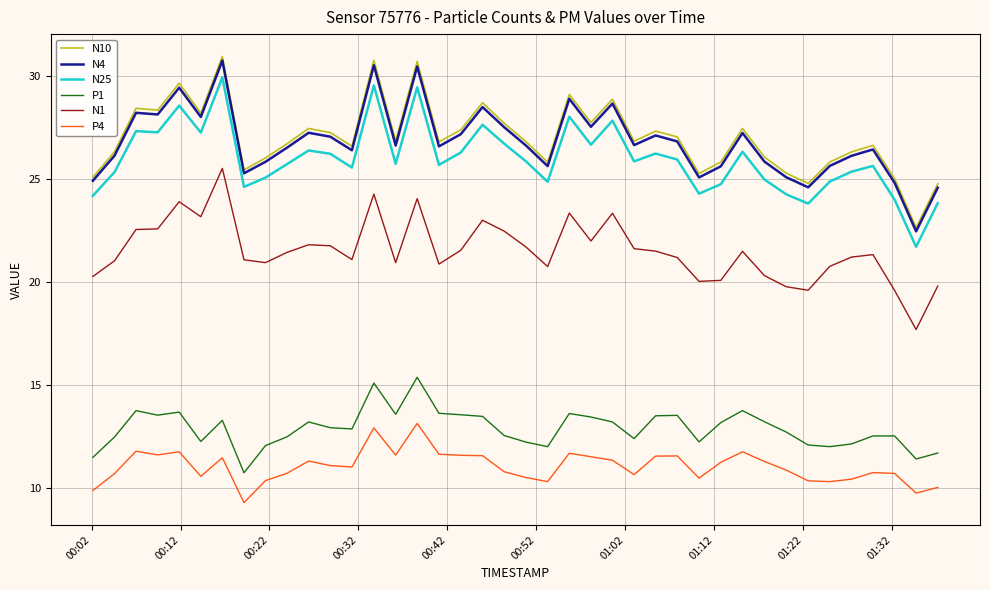

List the series in order of their peak value, highest first.

N10, N4, N25, N1, P1, P4